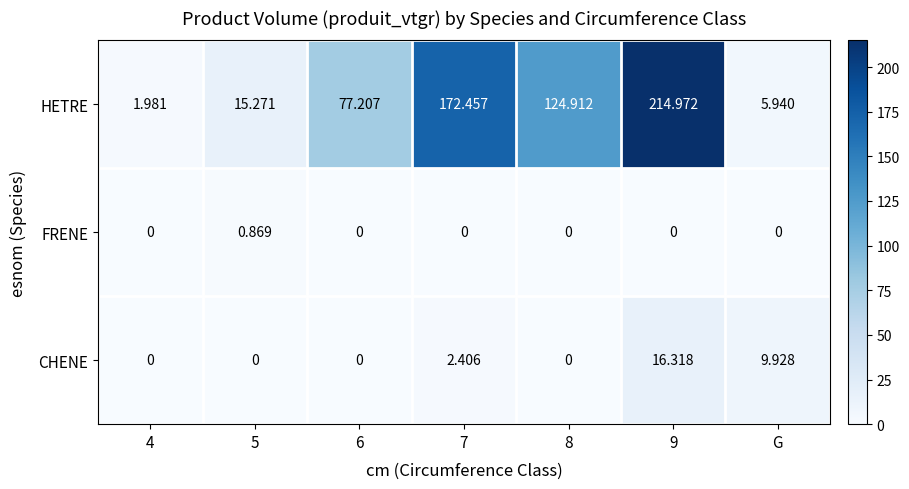

What is the maximum value shown in the chart?

215.0